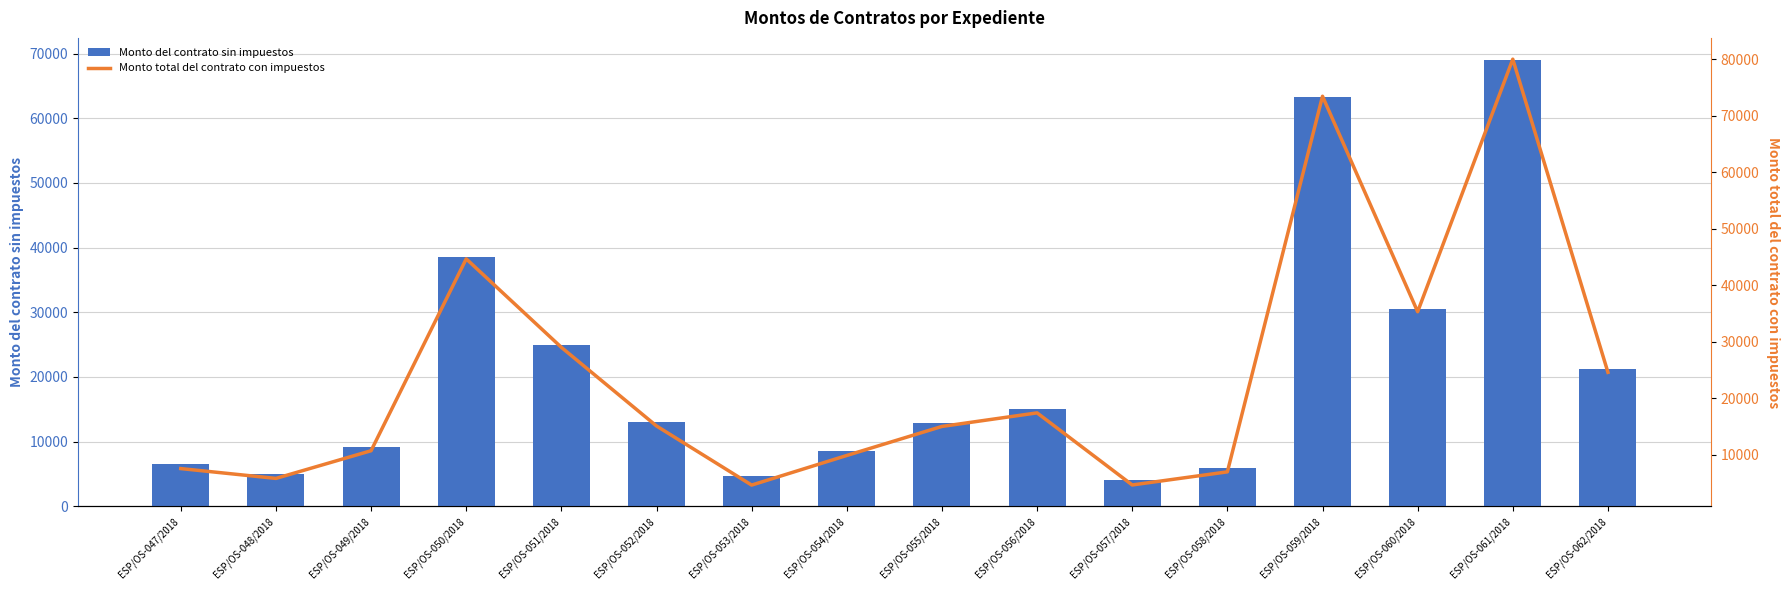

What is the difference between the maximum and second lowest values in the Monto del contrato sin impuestos series?

64345.5